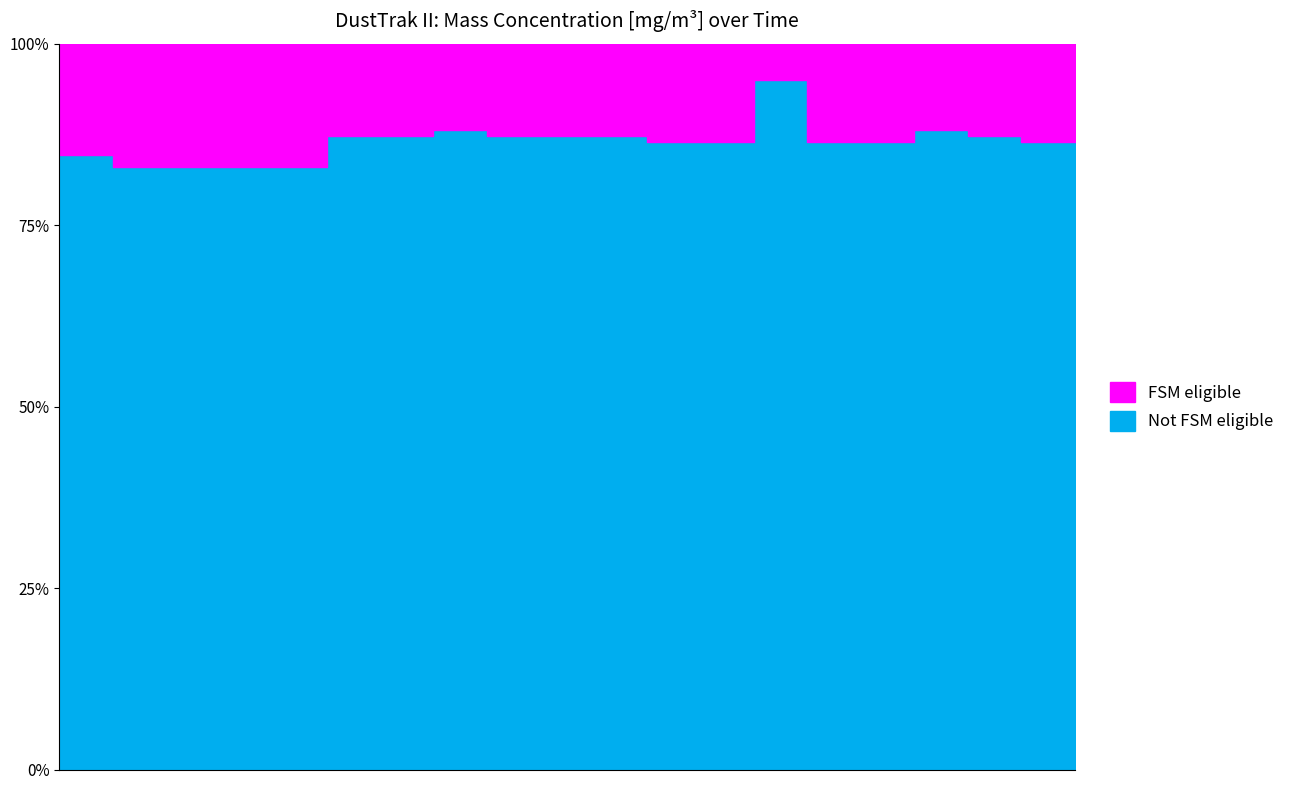

What is the maximum value shown in the chart?

95.0